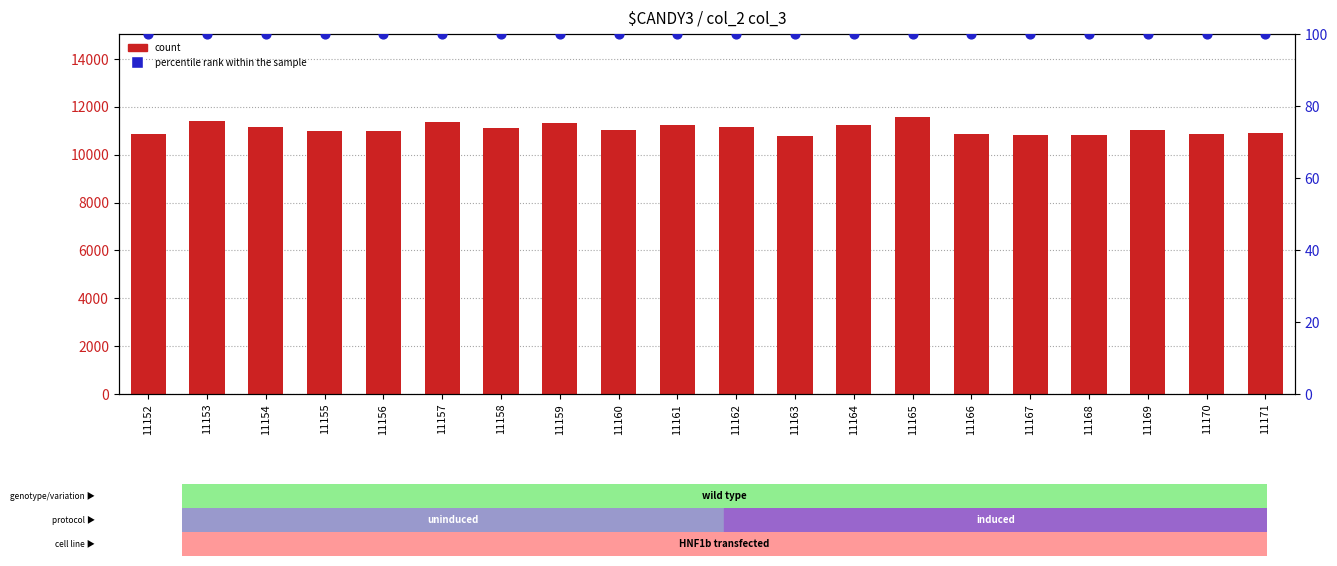

What are all the series names shown in the legend?

count, percentile rank within the sample